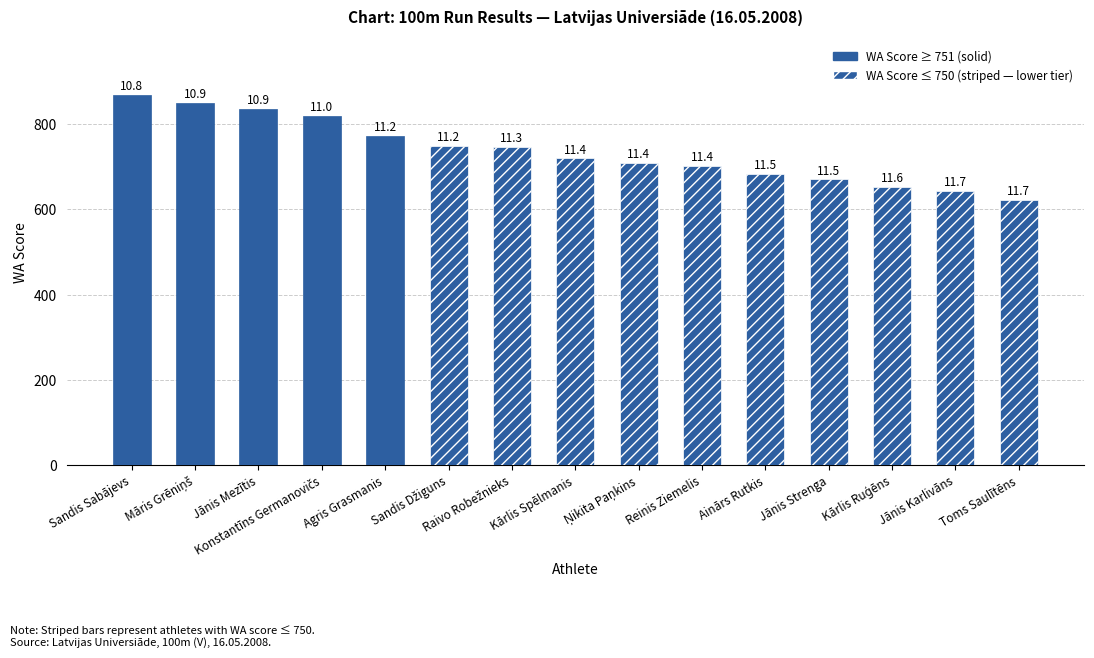

At which label is the value closest to 746?

Raivo Robežnieks